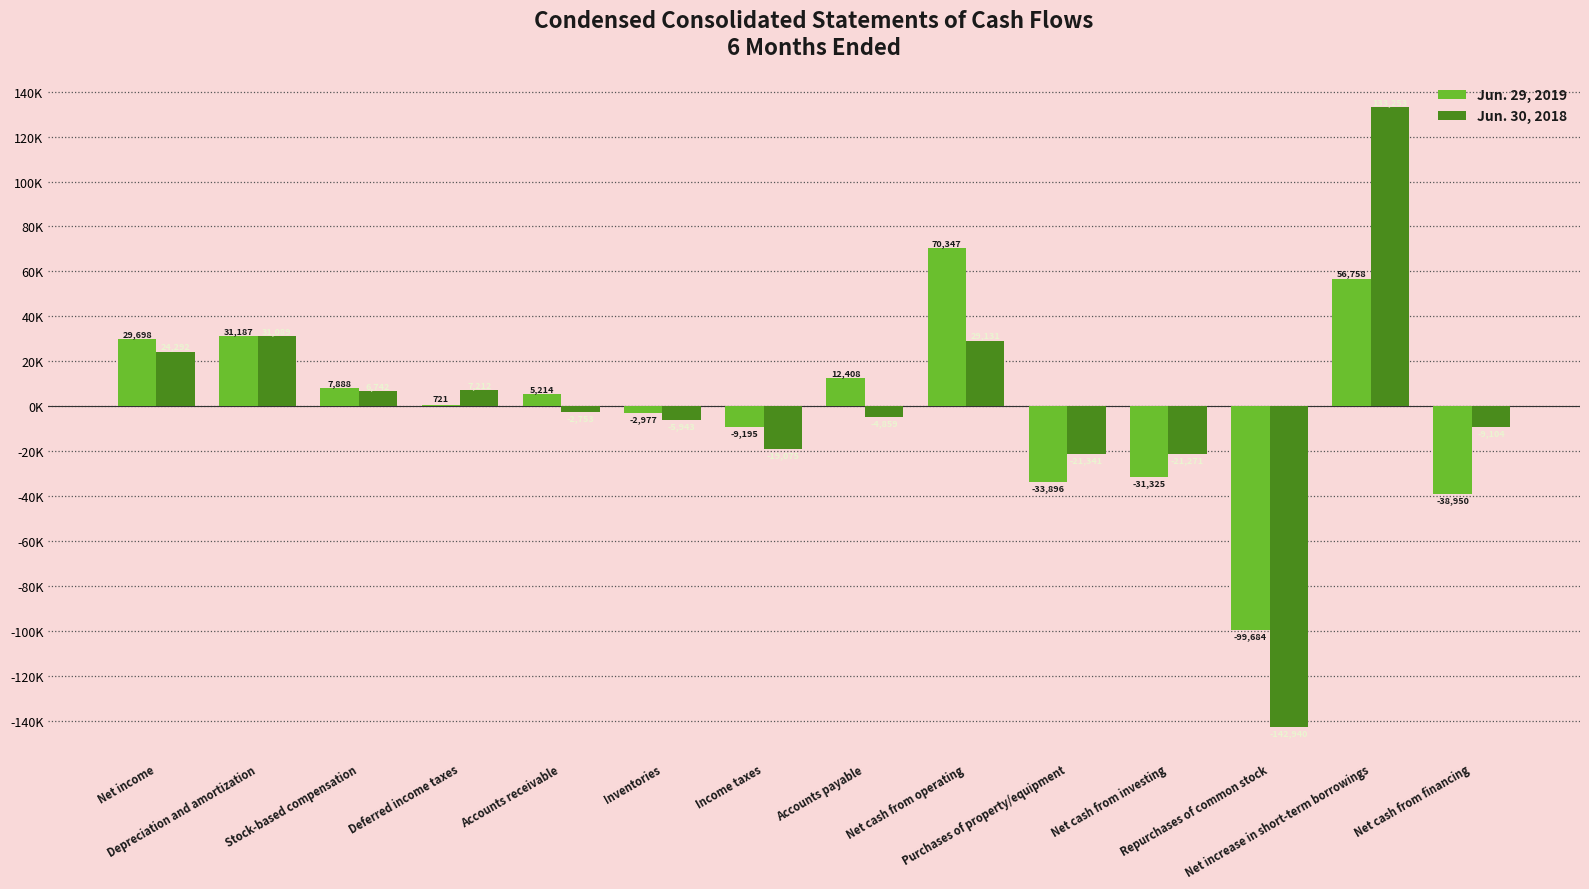

What is the difference between the maximum and minimum values in the Jun. 29, 2019 series?

170031